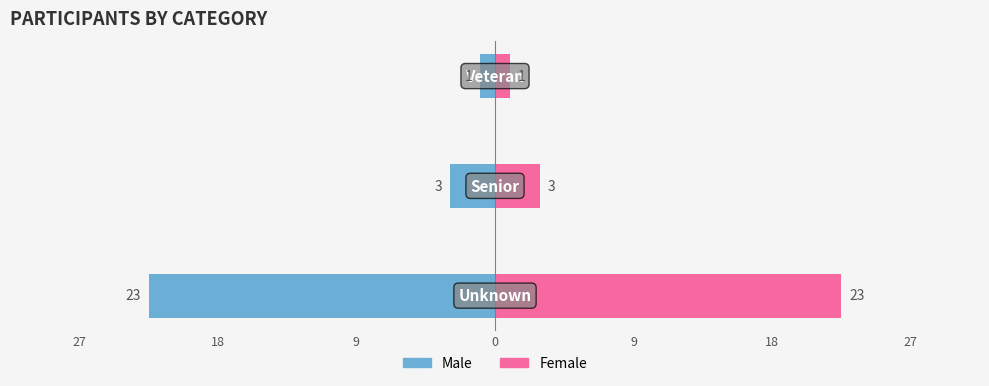

Are the bars grouped side by side (vs. stacked)?

Yes